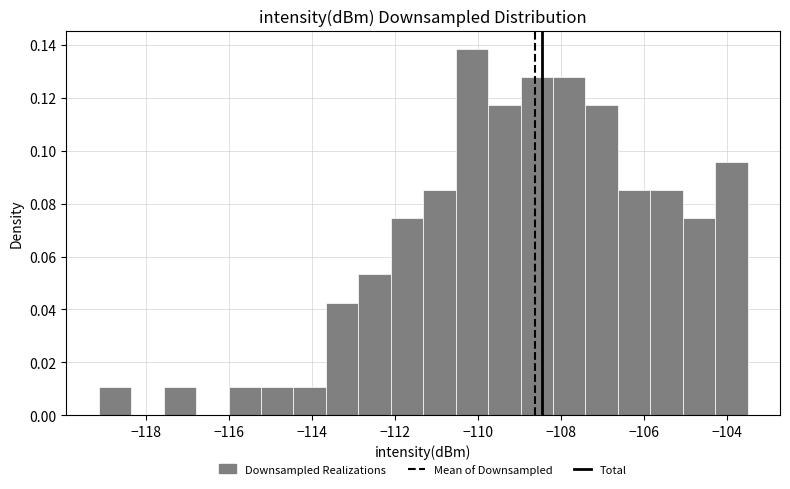

Around what value on the x-axis is the tallest bar? Give the approximate position of its centre, as read against the axis.

-110.2